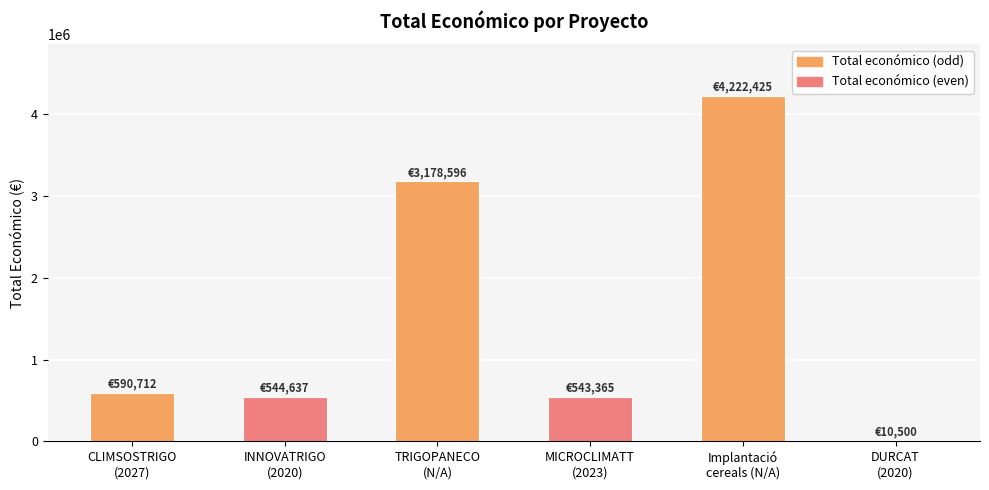

What is the sum of all values?

9090235